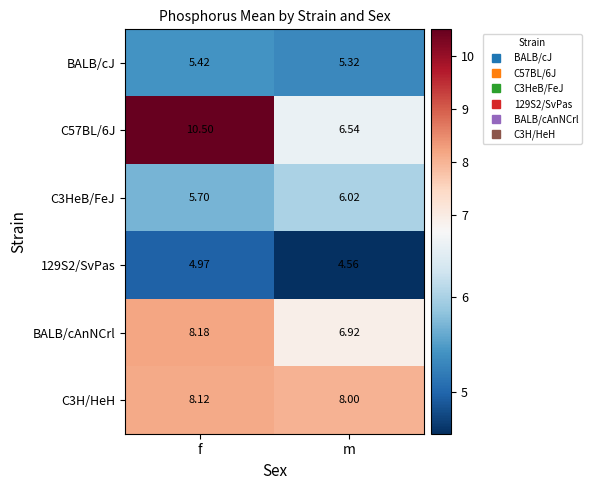

At which category is the sum across all series the highest?

f